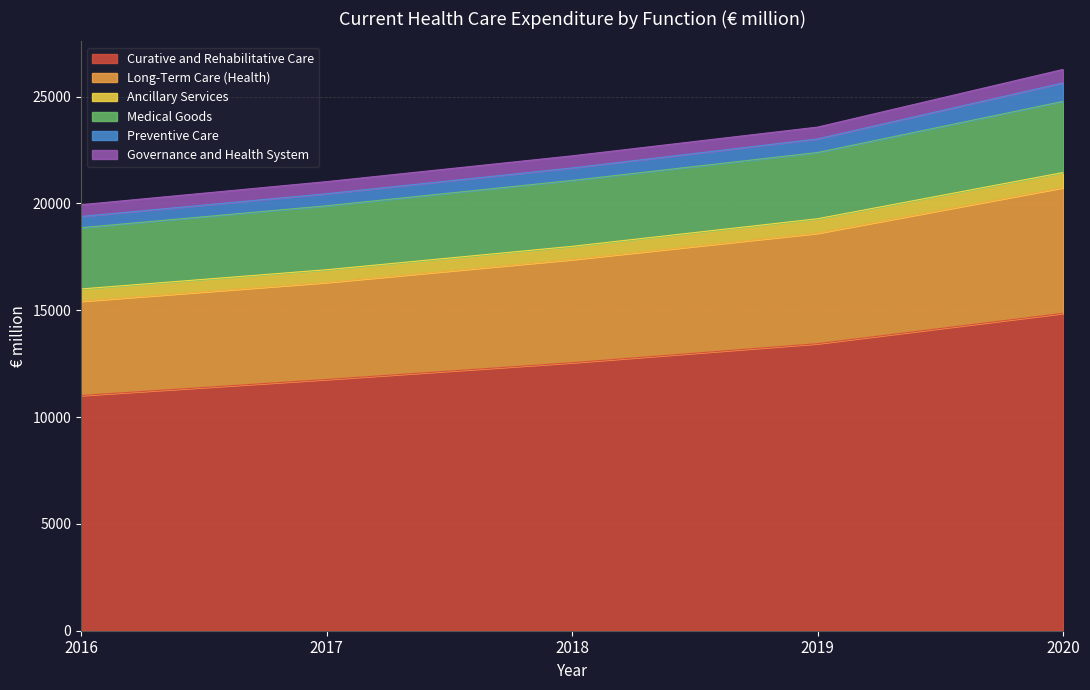

What is the total value across all series at 2017?

21016.0